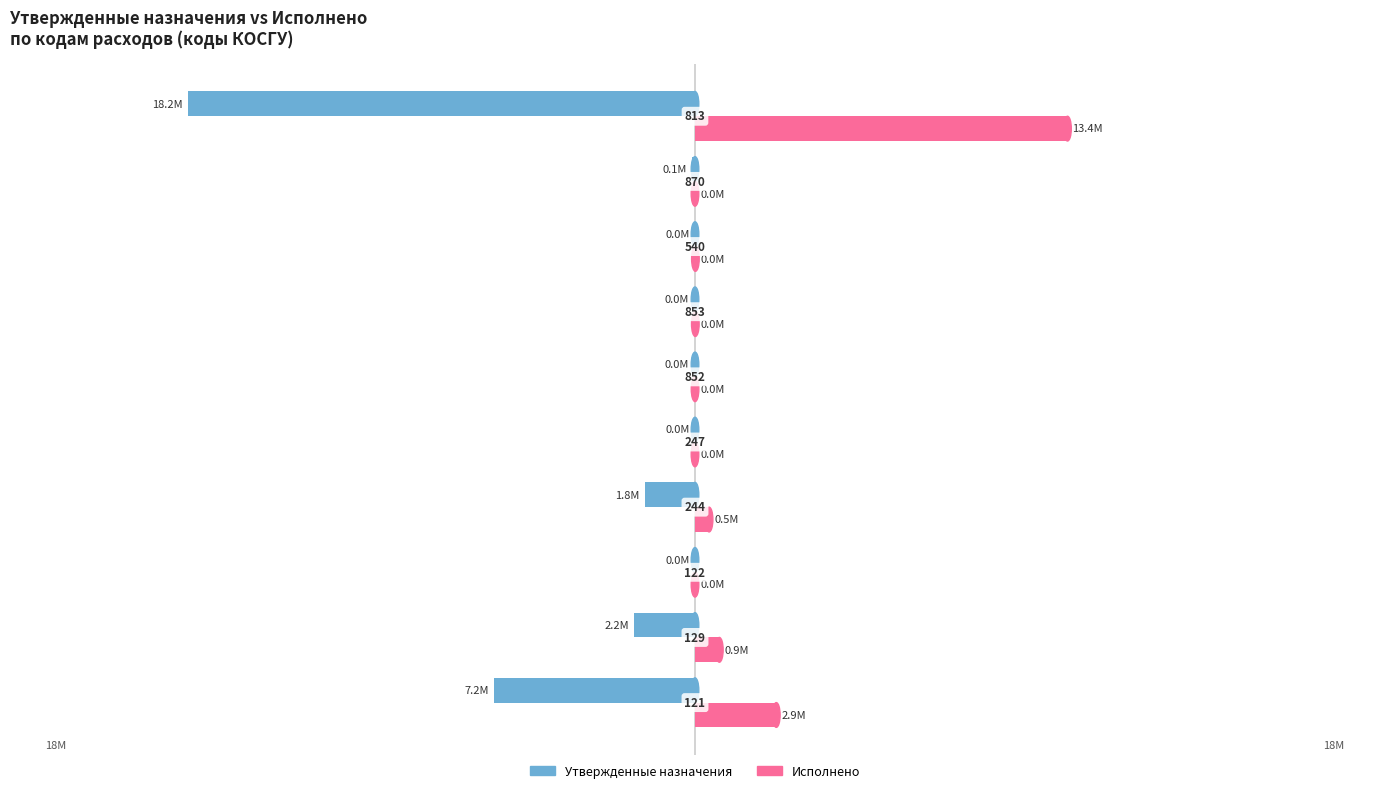

What is the value of the Исполнено bar at the 4th from the left?

505183.2